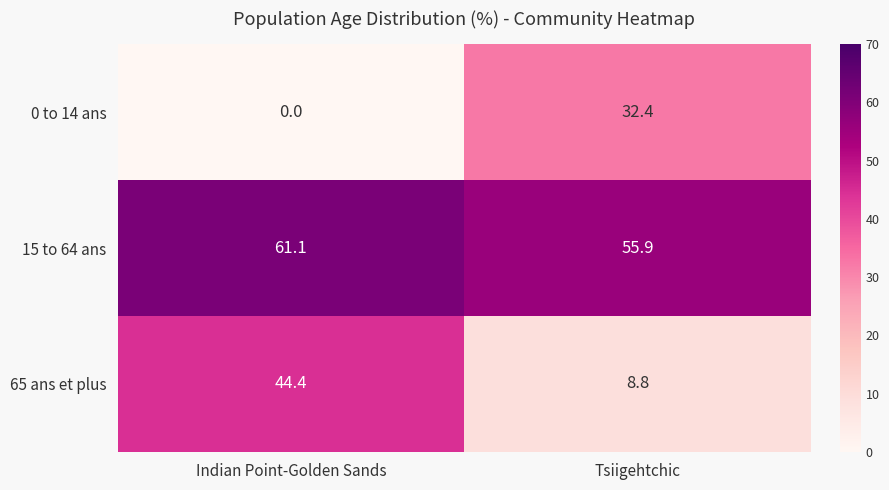

What is the difference between the maximum and minimum values in the 65 ans et plus series?

35.6